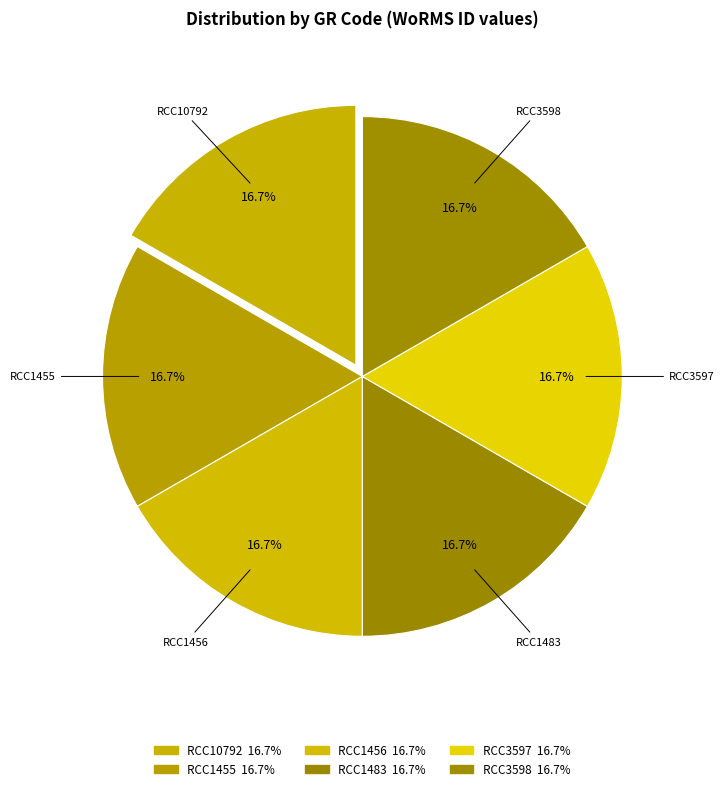

Do RCC1456 and RCC3597 together represent more than half of the pie?

No